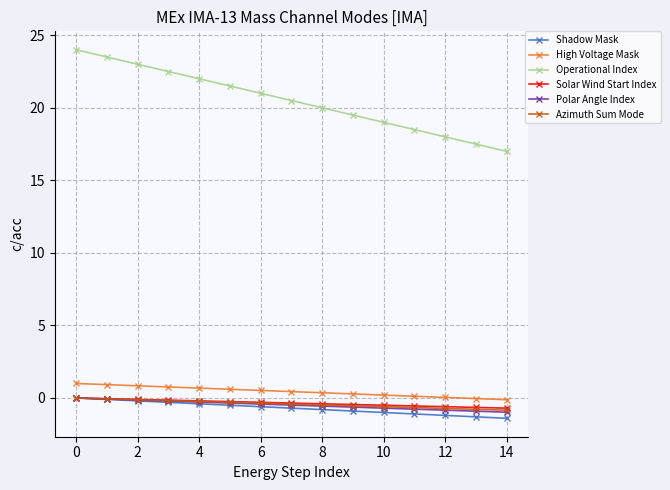

At how many categories does at least one series exceed 9?

15